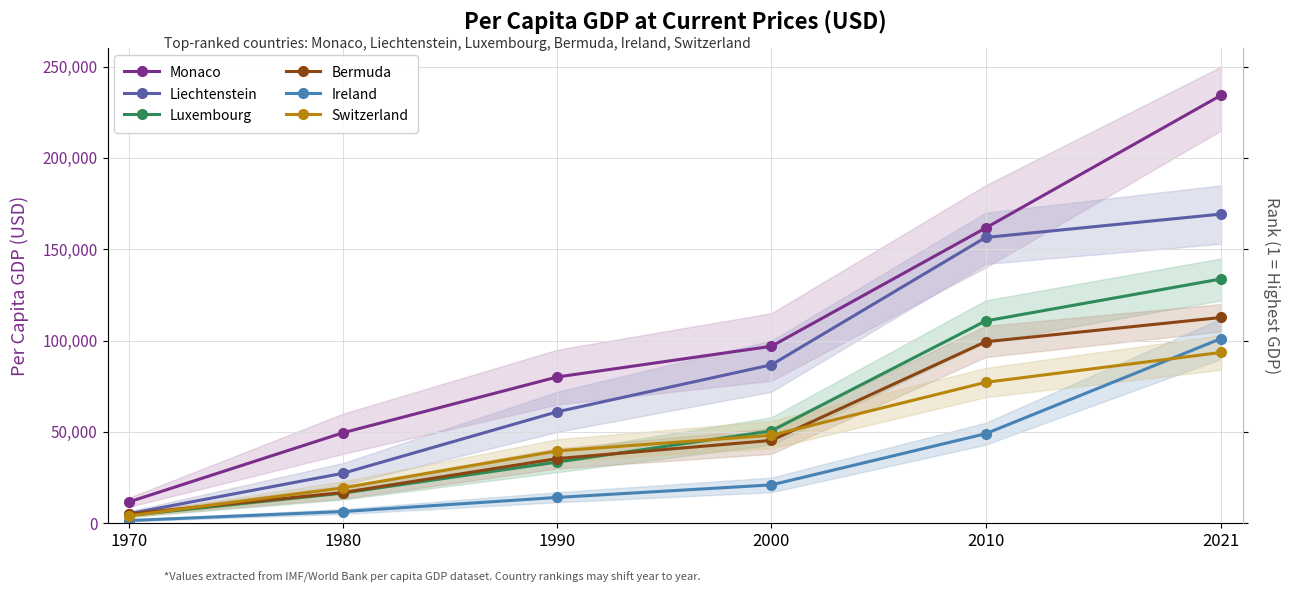

Reading left to right, what are all the values shown in this chart?

Monaco: 1970=11706.4	1980=49571.6	1990=80086.9	2000=96888.6	2010=161623.7	2021=234317.1
Liechtenstein: 1970=5245.3	1980=27390.1	1990=61041.6	2000=86734.4	2010=156462.1	2021=169260.2
Luxembourg: 1970=4296.0	1980=16550.1	1990=33516.3	2000=50568.2	2010=110752.3	2021=133745.4
Bermuda: 1970=5104.6	1980=16847.4	1990=35408.9	2000=45354.3	2010=99360.8	2021=112652.6
Ireland: 1970=1496.8	1980=6413.6	1990=14149.2	2000=21013.1	2010=48998.4	2021=101109.0
Switzerland: 1970=4047.6	1980=19411.0	1990=39631.6	2000=48158.9	2010=77141.5	2021=93525.4